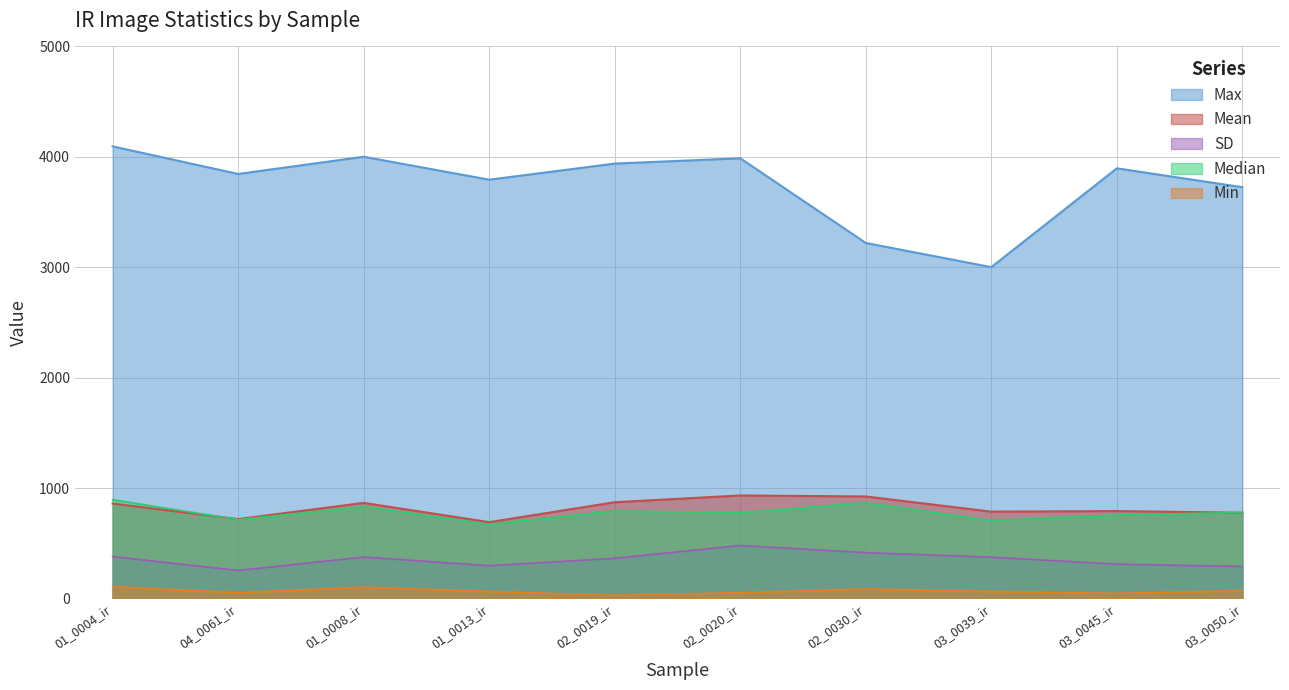

Is the value of Max at 03_0050_ir greater than the value of SD at 01_0004_ir?

Yes